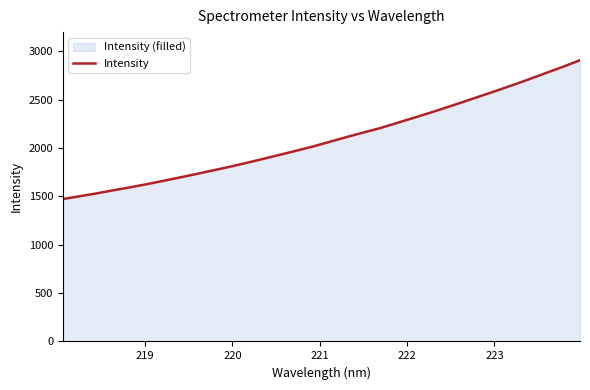

What is the difference between the maximum and minimum values?

1434.6